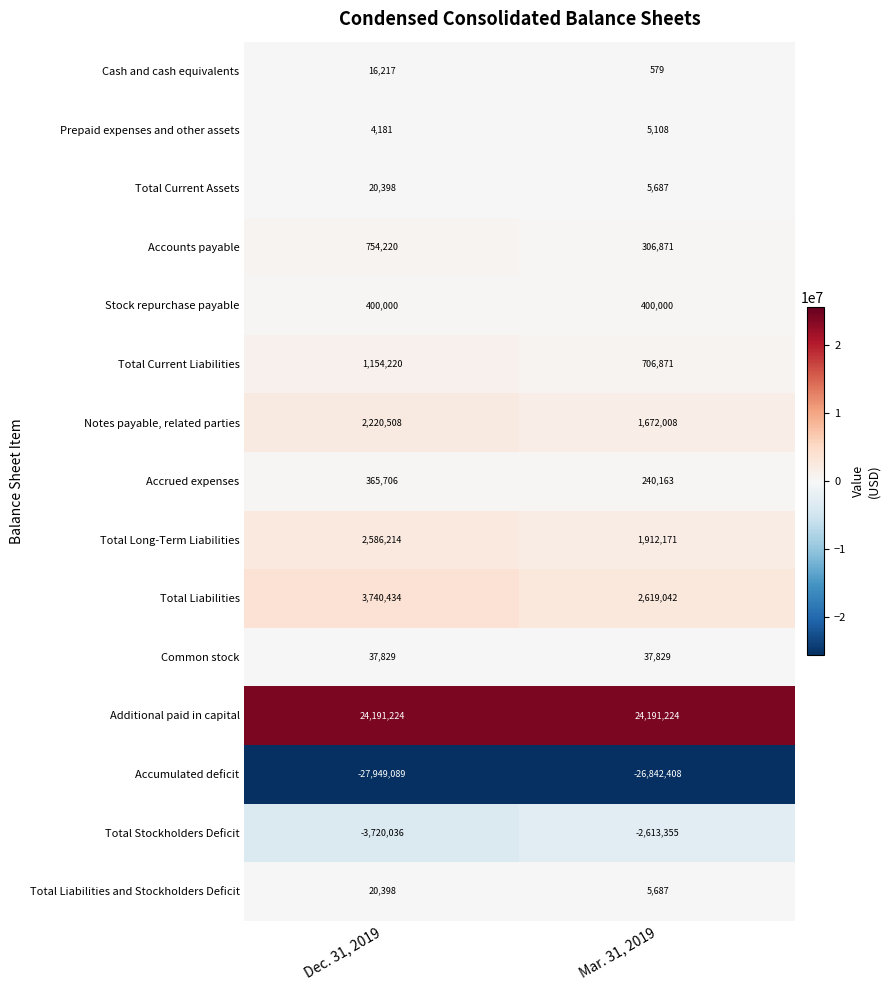

Is it true that Additional paid in capital equals 14483754 at Dec. 31, 2019?

False